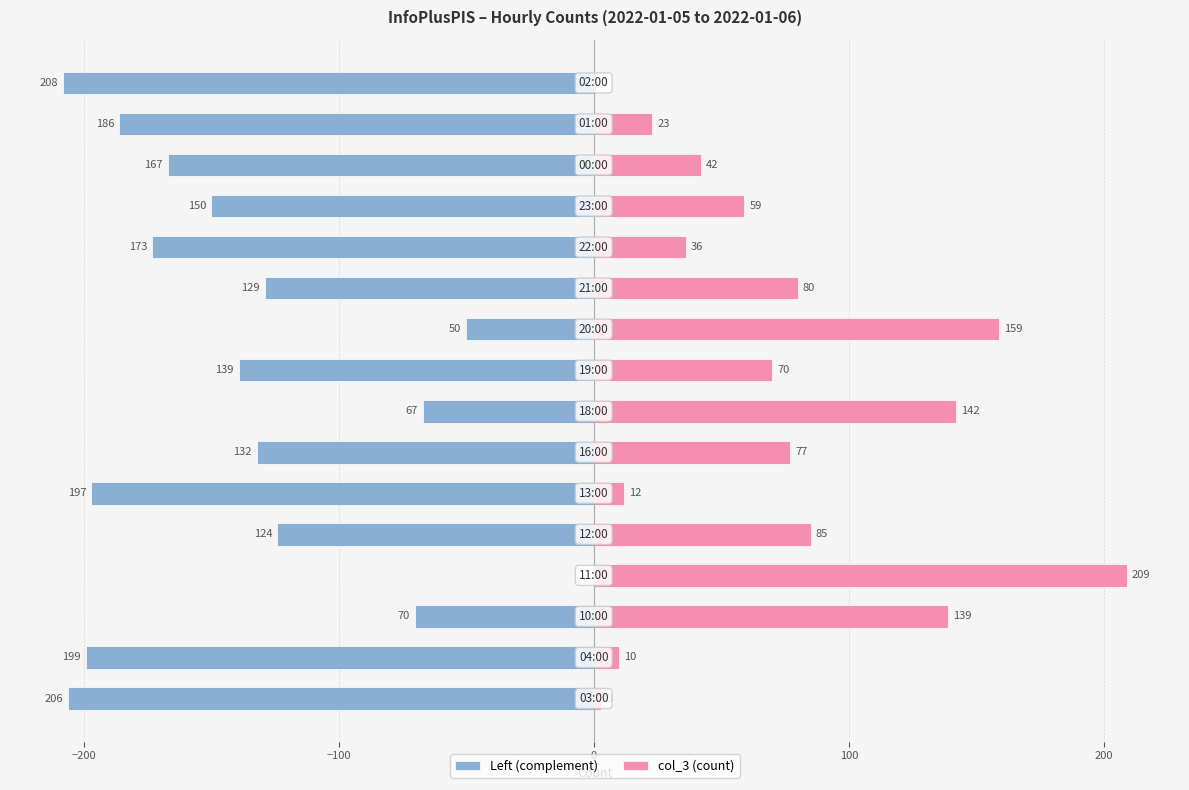

True or false: col_3 (count) has a value of 10 at 14.

False